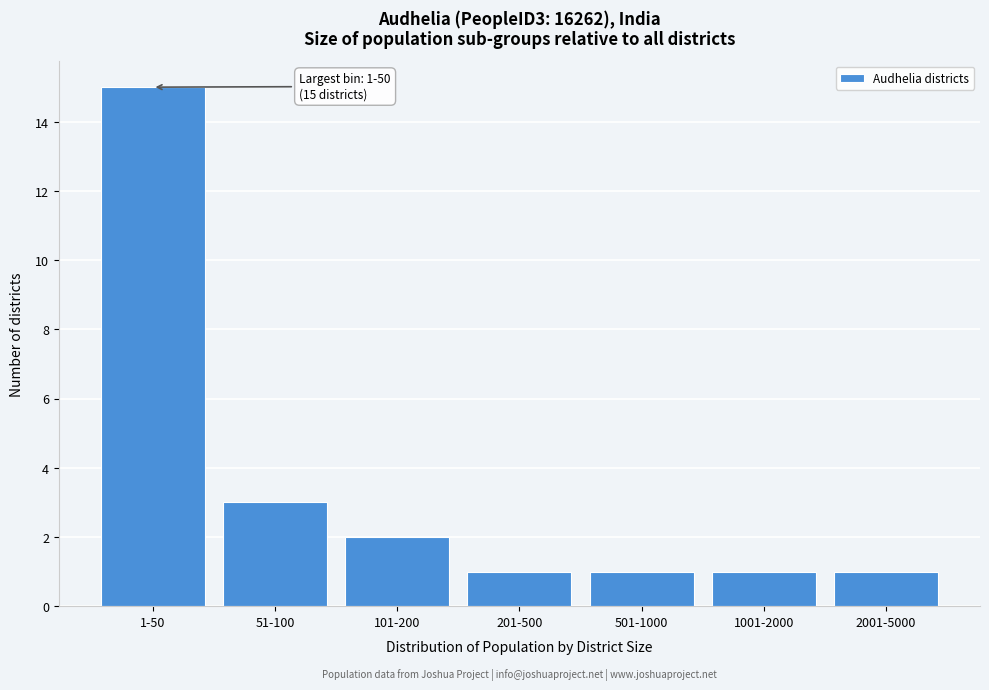

Reading left to right, extract all data points from this chart.

15	3	2	1	1	1	1